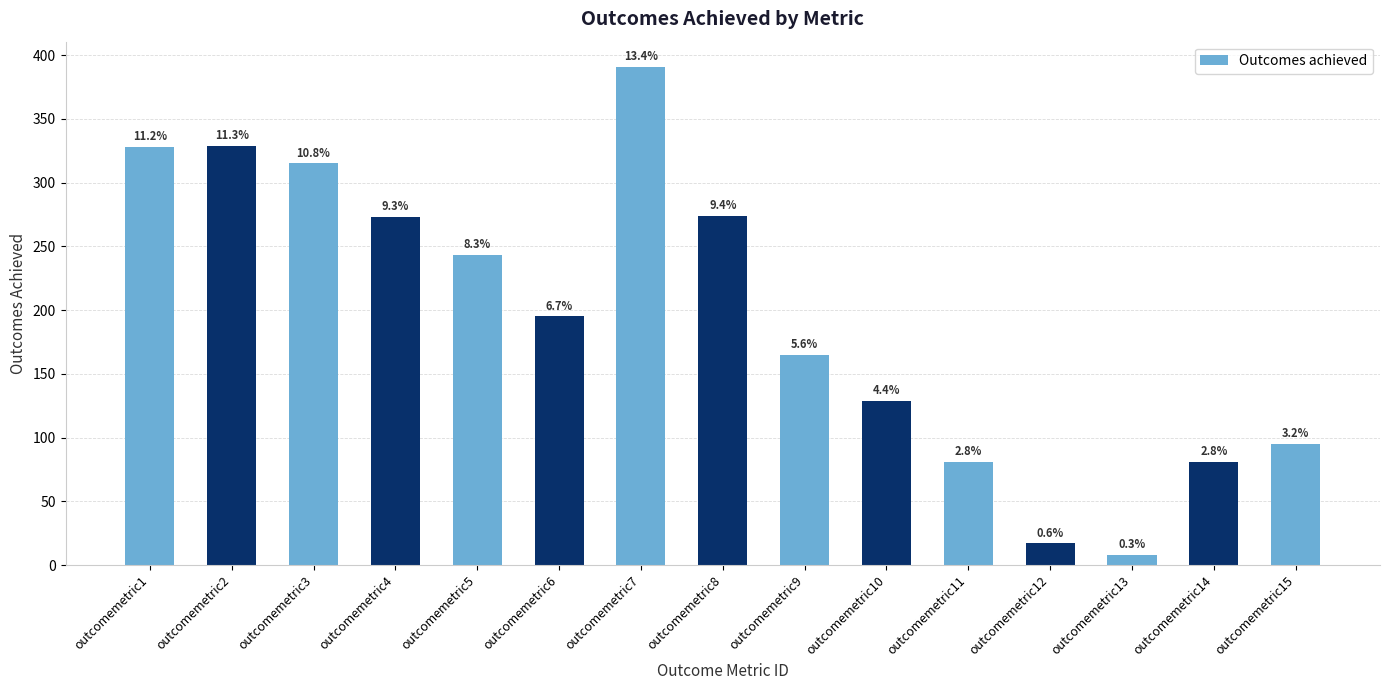

Reading right to left, extract all data points from this chart.

outcomemetric15=95	outcomemetric14=81	outcomemetric13=8	outcomemetric12=17	outcomemetric11=81	outcomemetric10=129	outcomemetric9=165	outcomemetric8=274	outcomemetric7=391	outcomemetric6=195	outcomemetric5=243	outcomemetric4=273	outcomemetric3=315	outcomemetric2=329	outcomemetric1=328